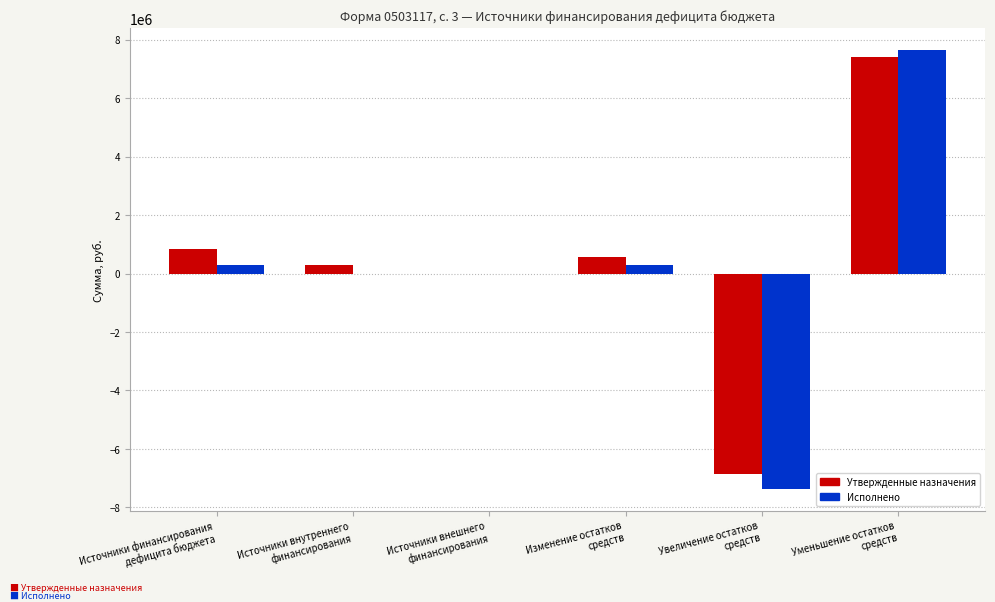

At which category is the sum across all series the highest?

Уменьшение остатков
средств